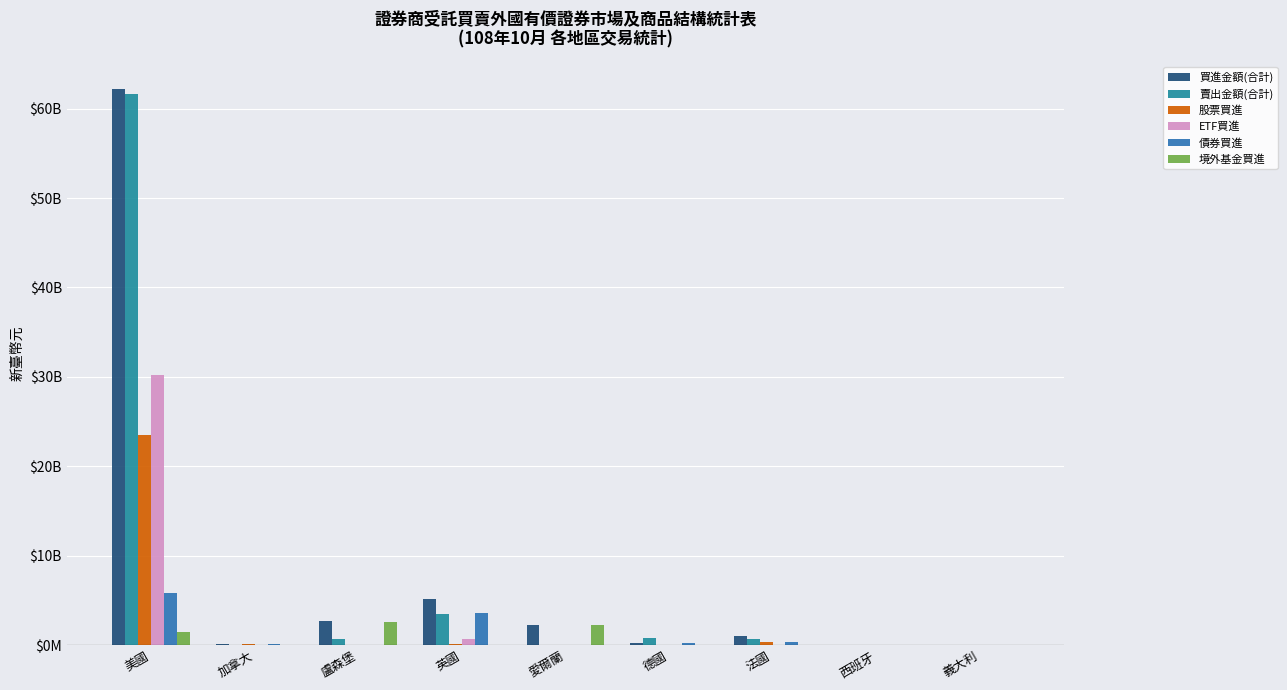

Which category has the highest value across all series?

美國